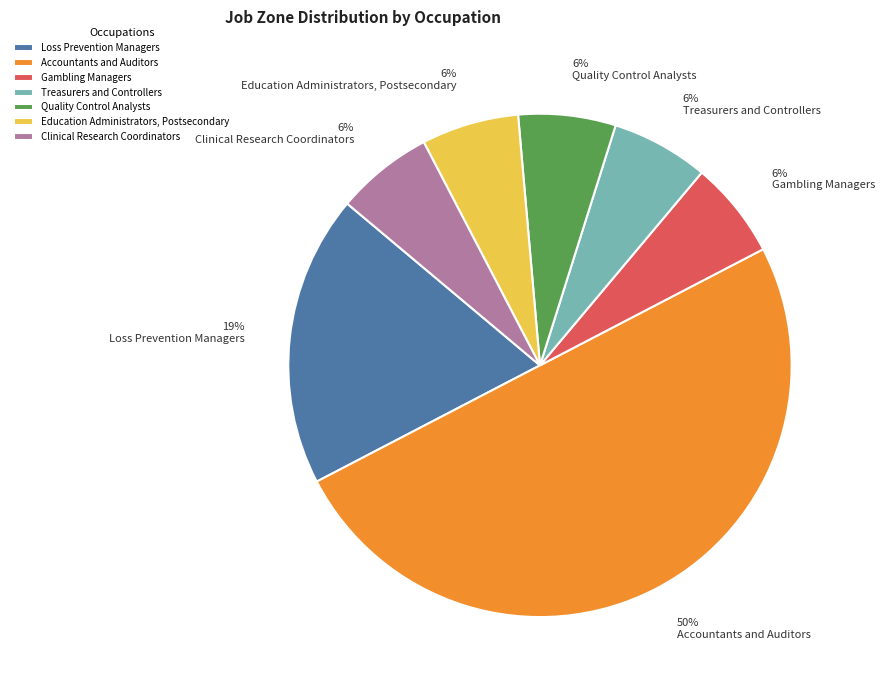

Do Loss Prevention Managers and Treasurers and Controllers together represent more than half of the pie?

No